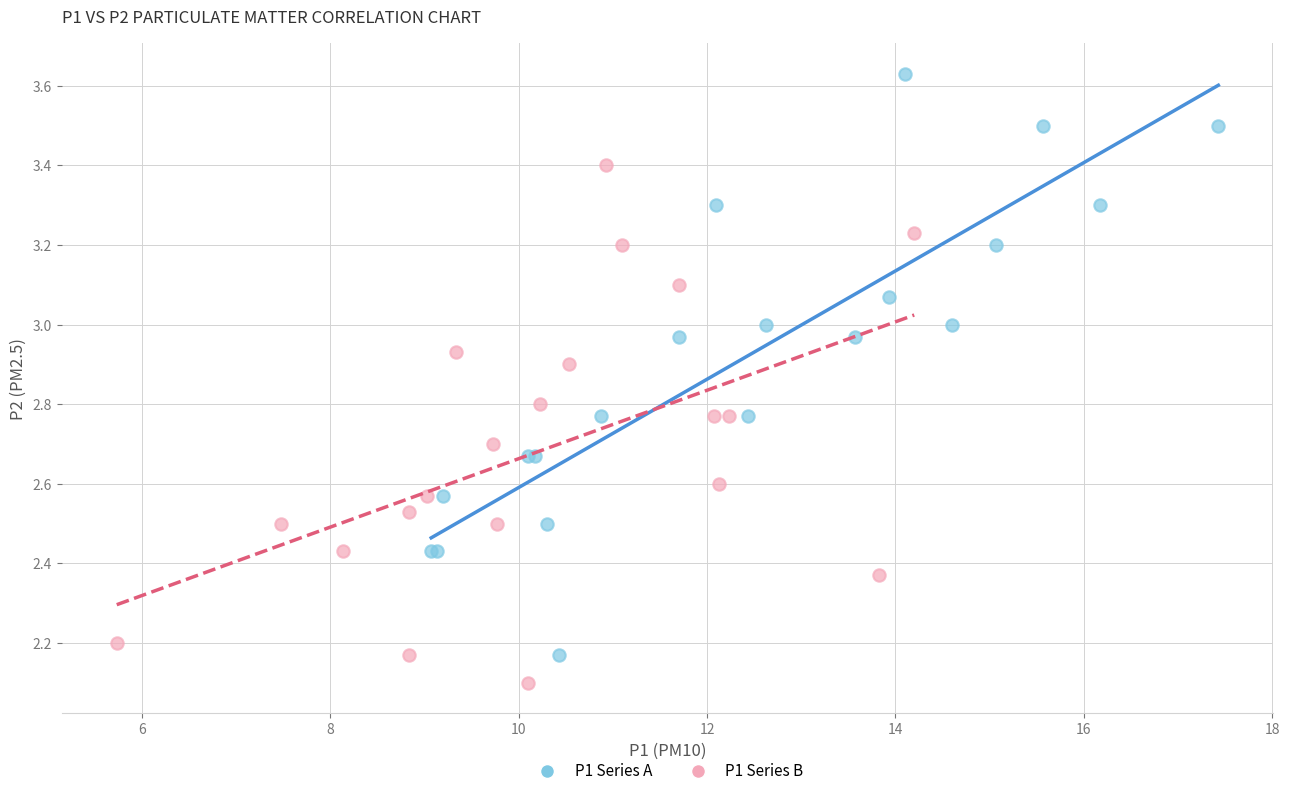

What are all the series names shown in the legend?

P1 Series A, P1 Series B